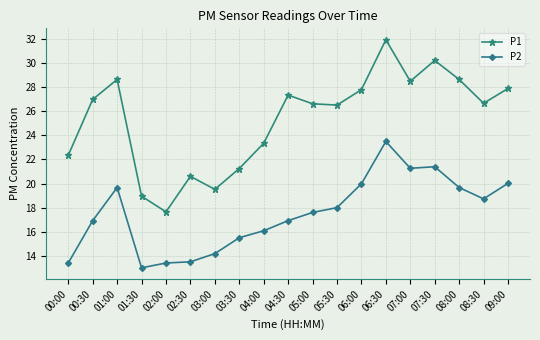

Is it true that P1 equals 19.9 at 07:30?

False